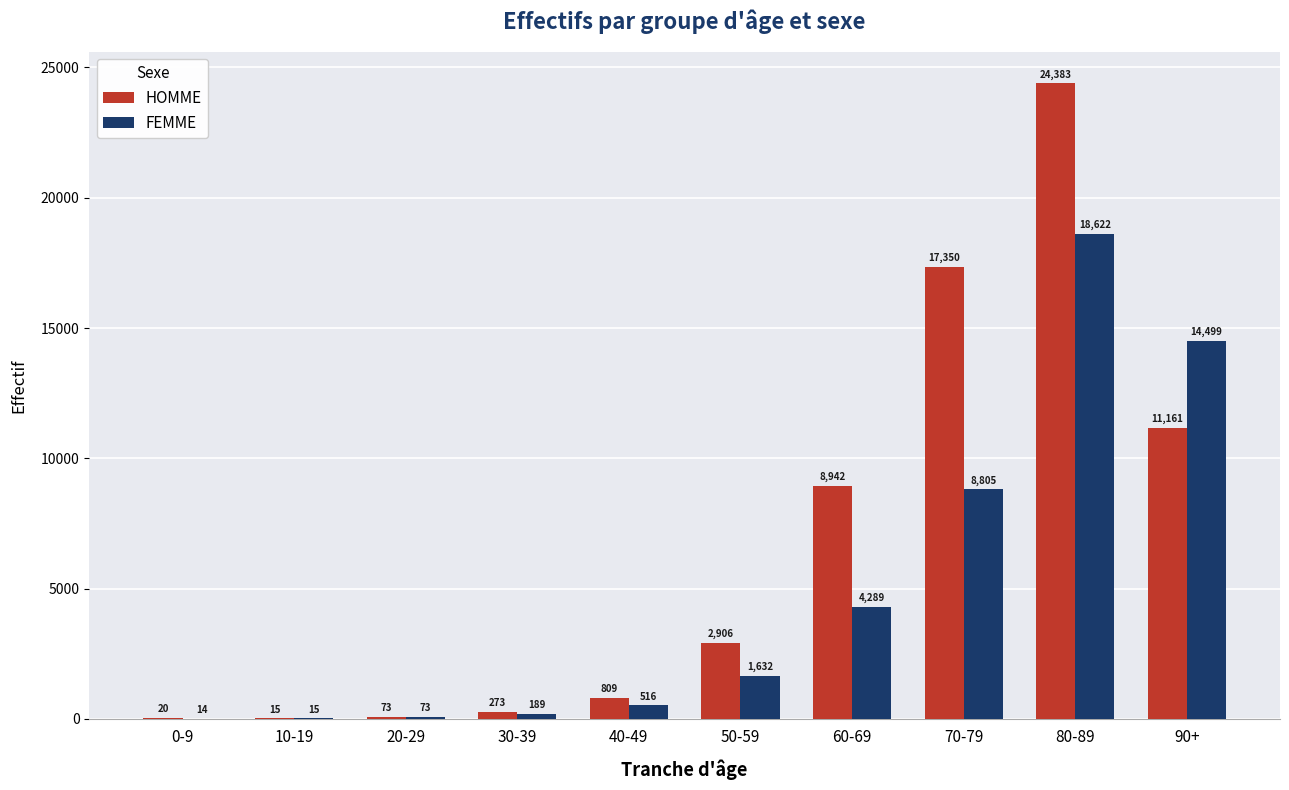

At which category is the sum across all series the highest?

80-89